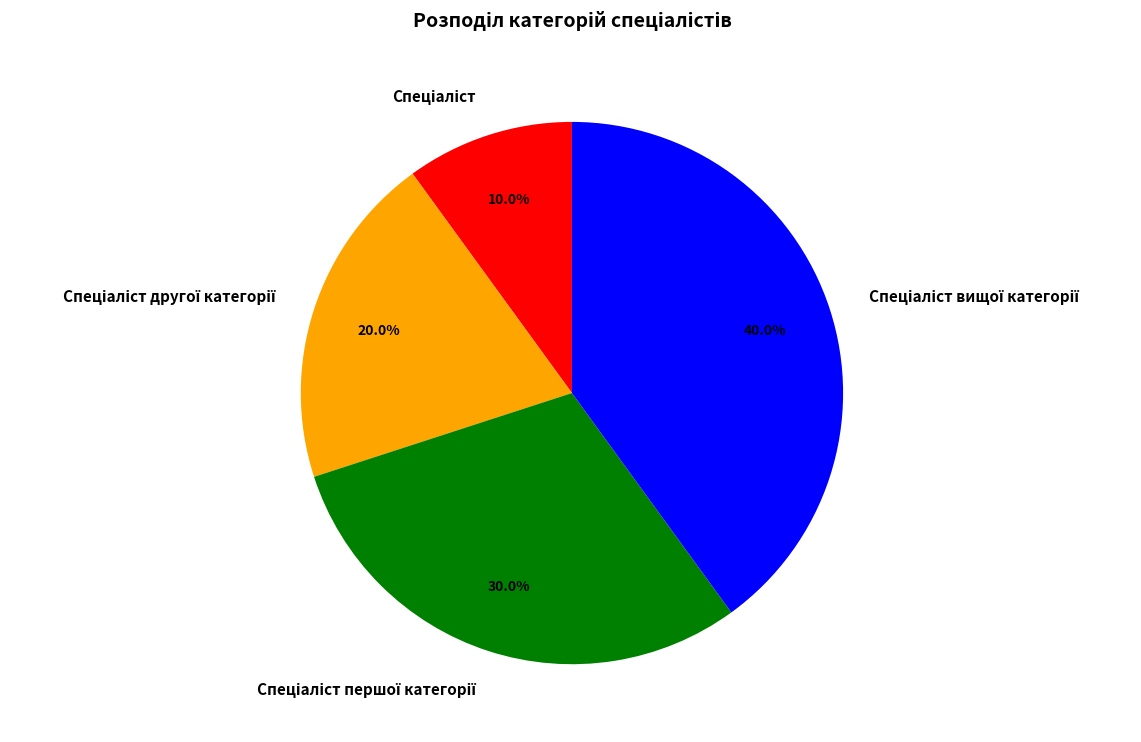

Is there a majority slice in this chart?

No